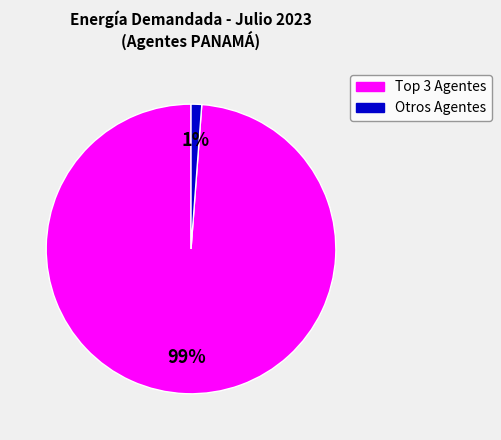

To the nearest percent, what is the difference between the largest and smallest slice percentages?

98%